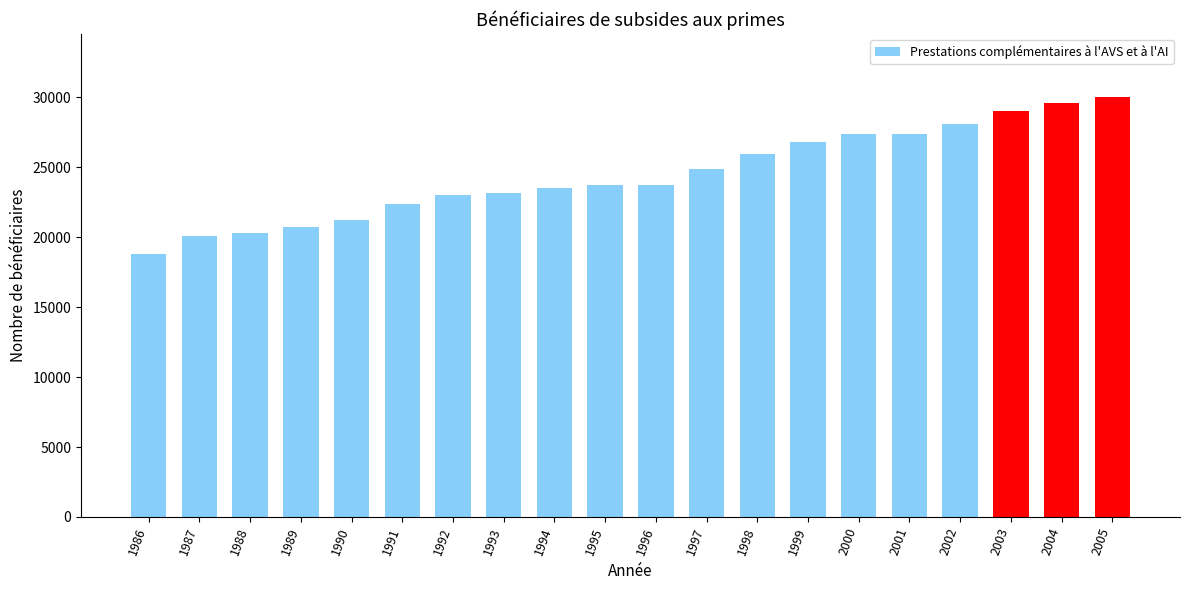

What is the difference between the maximum and minimum values?

11245